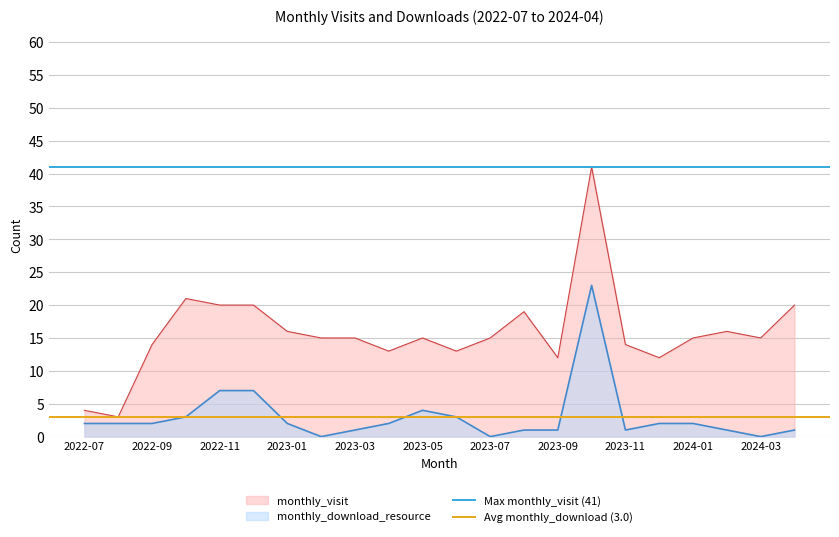

The monthly_download_resource series shows 3 at 2022-11. True or false?

False